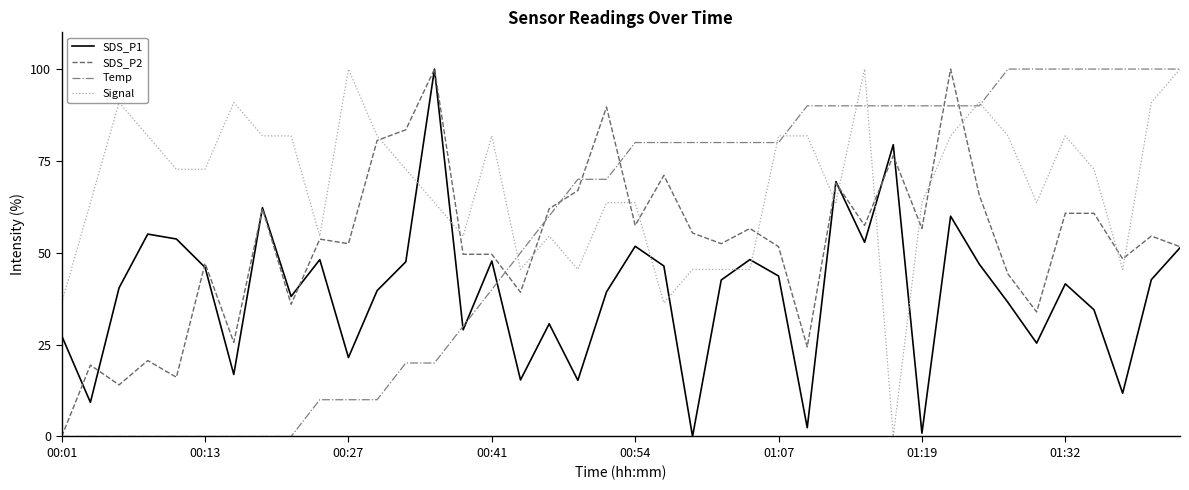

What is the maximum value shown in the chart?

100.0